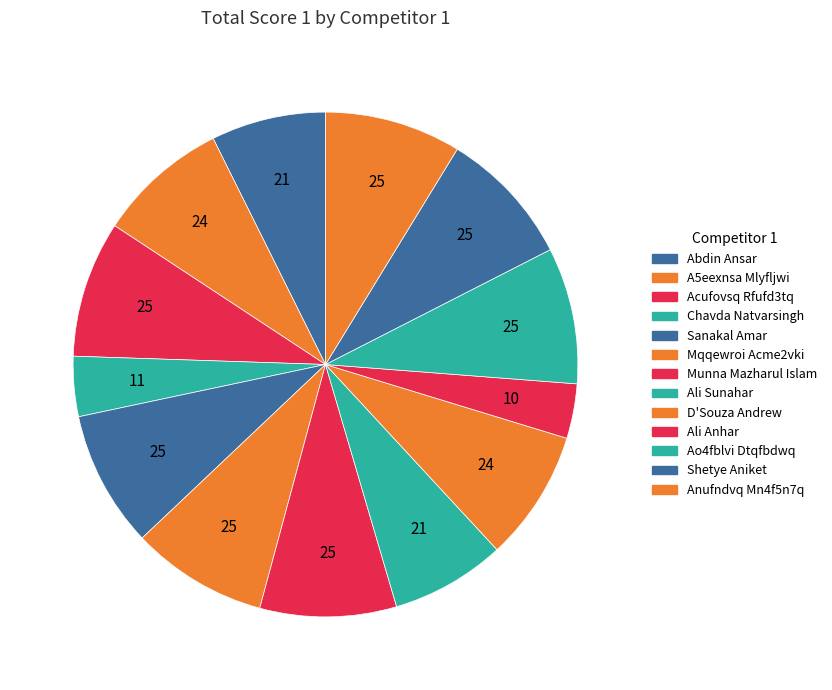

Do Ao4fblvi Dtqfbdwq and Anufndvq Mn4f5n7q together represent more than half of the pie?

No